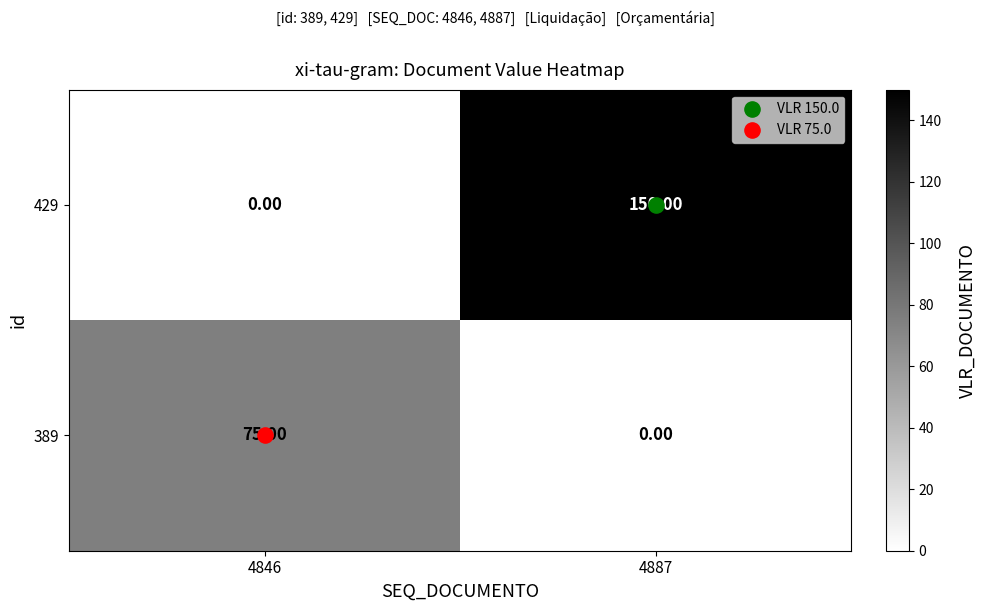

What is the difference between the highest and lowest values at 4887?

150